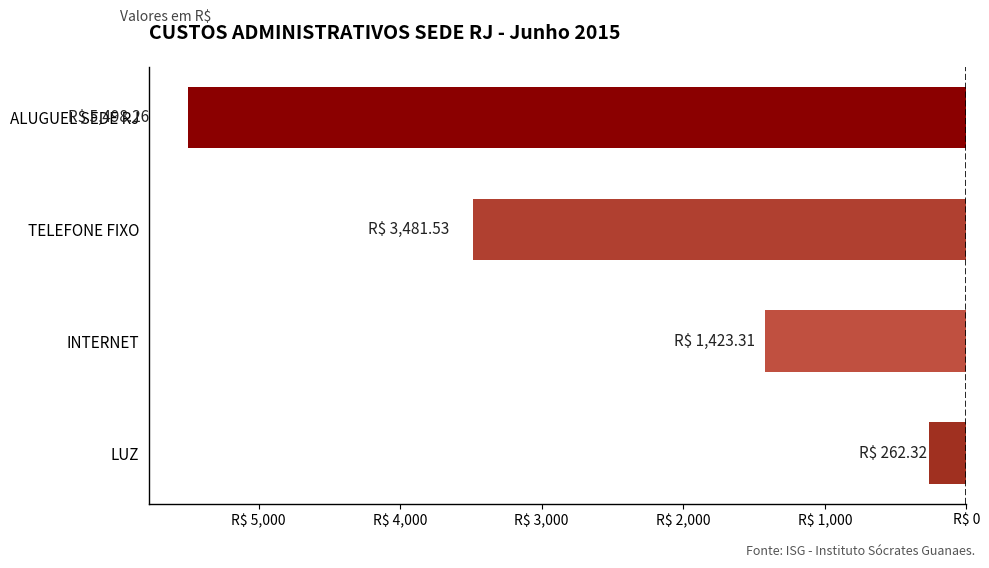

Are the bars horizontal?

Yes